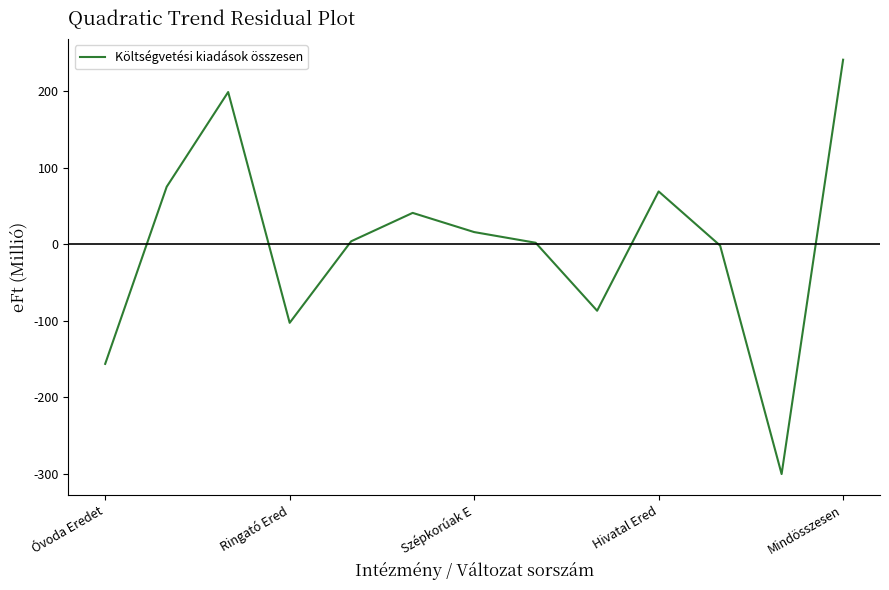

How many lines are shown in the chart?

1